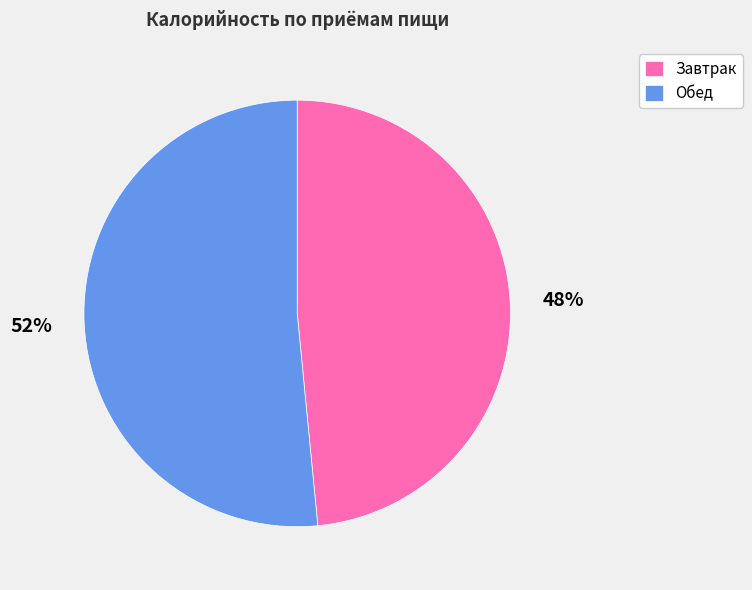

True or false: Обед accounts for 65% of the total.

False